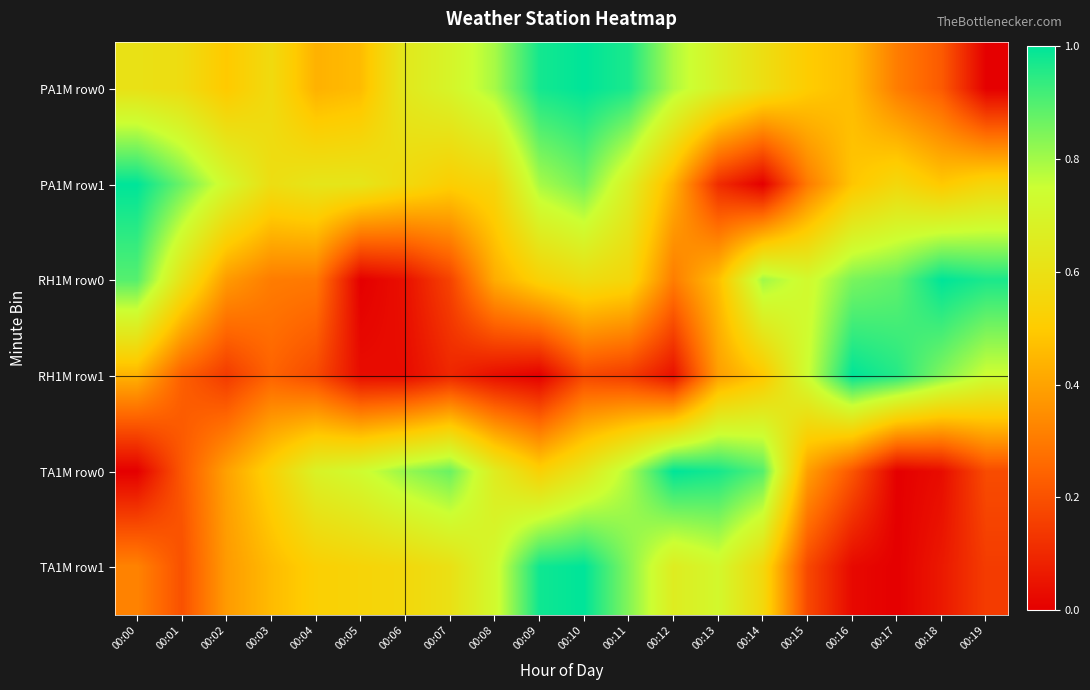

At 00:03, list the series in order from largest to smallest.

PA1M row1, PA1M row0, TA1M row0, TA1M row1, RH1M row0, RH1M row1